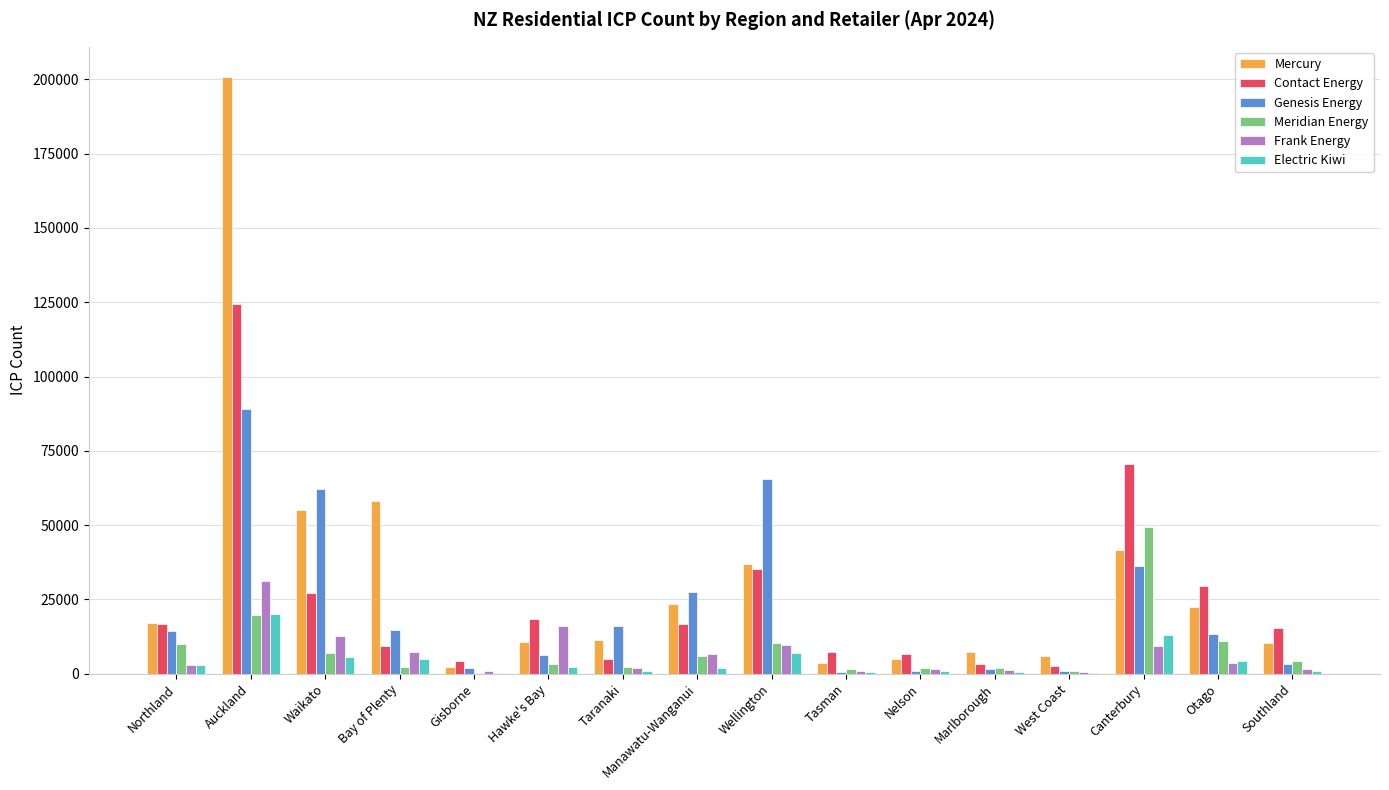

What is the maximum value shown in the chart?

200929